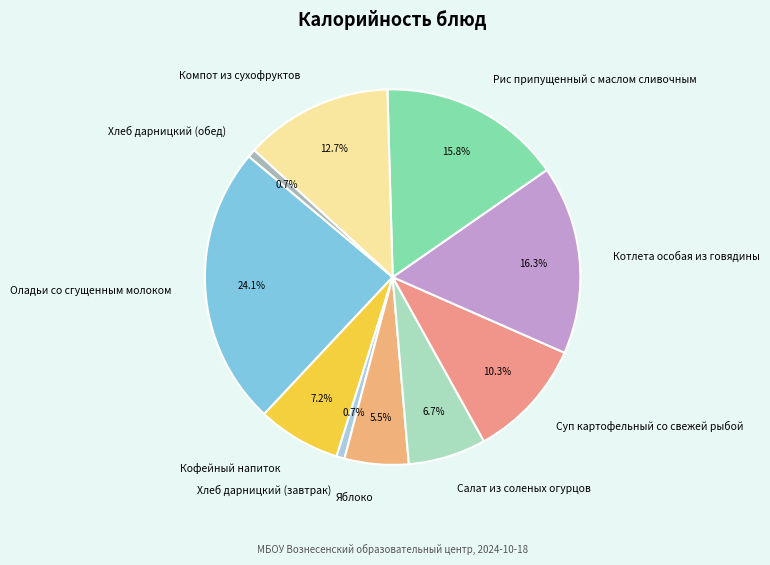

To the nearest percent, what is the combined percentage of Котлета особая из говядины and Компот из сухофруктов?

29%